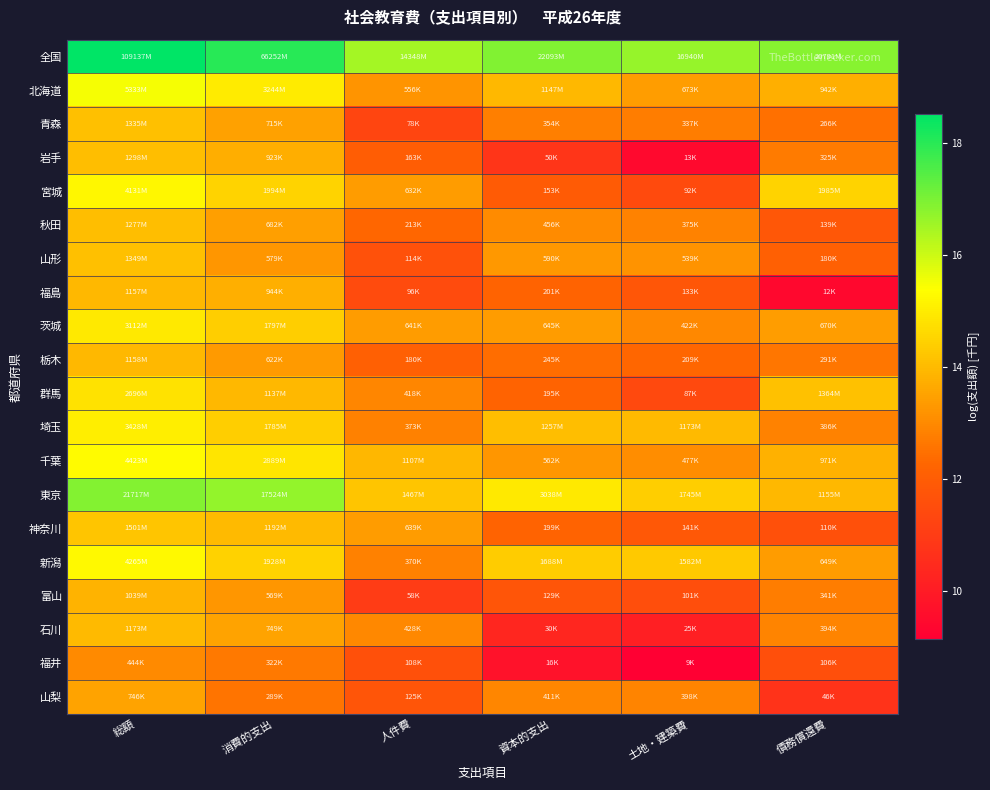

Reading left to right, transcribe all the data shown in this chart.

全国: 総額=18.5	消費的支出=18.0	人件費=16.5	資本的支出=16.9	土地・建築費=16.6	債務償還費=16.9
北海道: 総額=15.5	消費的支出=15.0	人件費=13.2	資本的支出=14.0	土地・建築費=13.4	債務償還費=13.8
青森: 総額=14.1	消費的支出=13.5	人件費=11.3	資本的支出=12.8	土地・建築費=12.7	債務償還費=12.5
岩手: 総額=14.1	消費的支出=13.7	人件費=12.0	資本的支出=10.8	土地・建築費=9.5	債務償還費=12.7
宮城: 総額=15.2	消費的支出=14.5	人件費=13.4	資本的支出=11.9	土地・建築費=11.4	債務償還費=14.5
秋田: 総額=14.1	消費的支出=13.4	人件費=12.3	資本的支出=13.0	土地・建築費=12.8	債務償還費=11.8
山形: 総額=14.1	消費的支出=13.3	人件費=11.6	資本的支出=13.3	土地・建築費=13.2	債務償還費=12.1
福島: 総額=14.0	消費的支出=13.8	人件費=11.5	資本的支出=12.2	土地・建築費=11.8	債務償還費=9.4
茨城: 総額=15.0	消費的支出=14.4	人件費=13.4	資本的支出=13.4	土地・建築費=13.0	債務償還費=13.4
栃木: 総額=14.0	消費的支出=13.3	人件費=12.1	資本的支出=12.4	土地・建築費=12.3	債務償還費=12.6
群馬: 総額=14.8	消費的支出=13.9	人件費=12.9	資本的支出=12.2	土地・建築費=11.4	債務償還費=14.1
埼玉: 総額=15.0	消費的支出=14.4	人件費=12.8	資本的支出=14.0	土地・建築費=14.0	債務償還費=12.9
千葉: 総額=15.3	消費的支出=14.9	人件費=13.9	資本的支出=13.2	土地・建築費=13.1	債務償還費=13.8
東京: 総額=16.9	消費的支出=16.7	人件費=14.2	資本的支出=14.9	土地・建築費=14.4	債務償還費=14.0
神奈川: 総額=14.2	消費的支出=14.0	人件費=13.4	資本的支出=12.2	土地・建築費=11.9	債務償還費=11.6
新潟: 総額=15.3	消費的支出=14.5	人件費=12.8	資本的支出=14.3	土地・建築費=14.3	債務償還費=13.4
富山: 総額=13.9	消費的支出=13.3	人件費=11.0	資本的支出=11.8	土地・建築費=11.5	債務償還費=12.7
石川: 総額=14.0	消費的支出=13.5	人件費=13.0	資本的支出=10.3	土地・建築費=10.1	債務償還費=12.9
福井: 総額=13.0	消費的支出=12.7	人件費=11.6	資本的支出=9.7	土地・建築費=9.1	債務償還費=11.6
山梨: 総額=13.5	消費的支出=12.6	人件費=11.7	資本的支出=12.9	土地・建築費=12.9	債務償還費=10.7